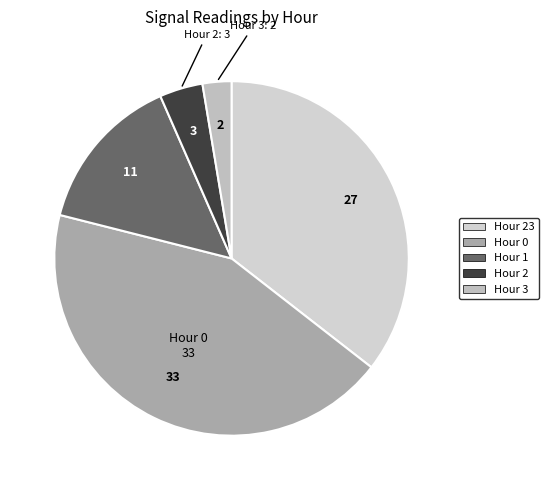

How many slices are in this pie chart?

5